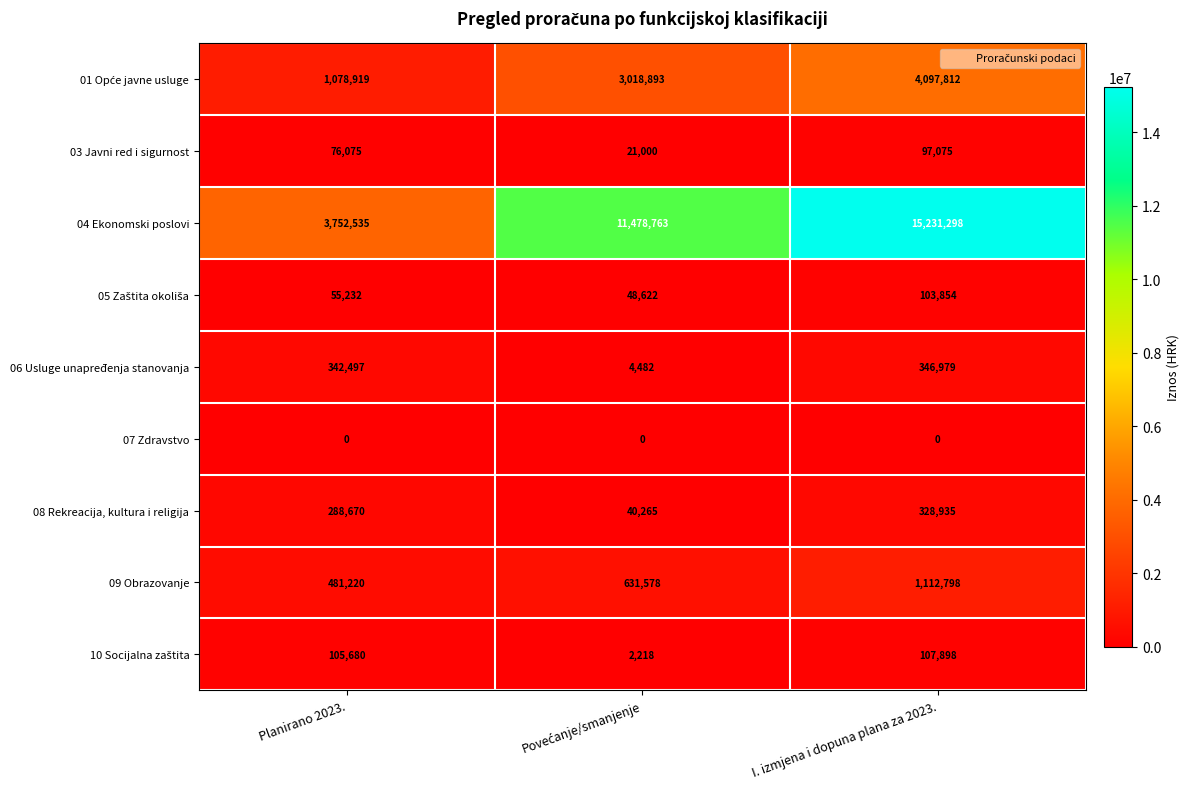

What is the difference between the maximum and minimum values in the 06 Usluge unapređenja stanovanja series?

342497